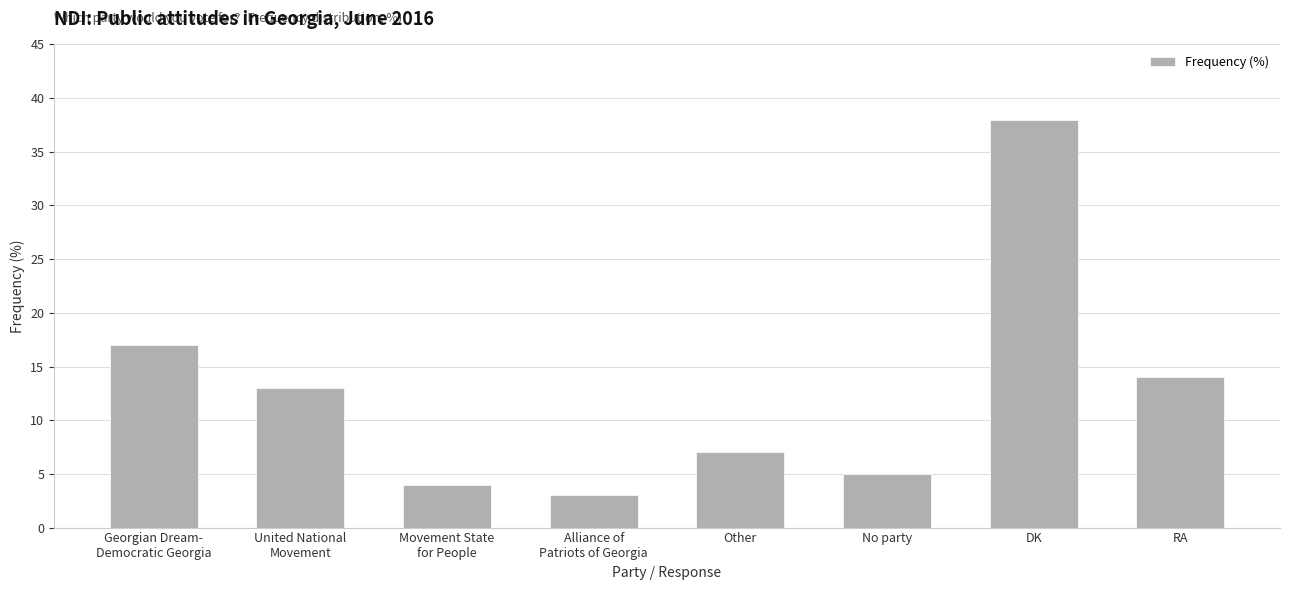

The chart shows a value of 31 at Georgian Dream-
Democratic Georgia. True or false?

False